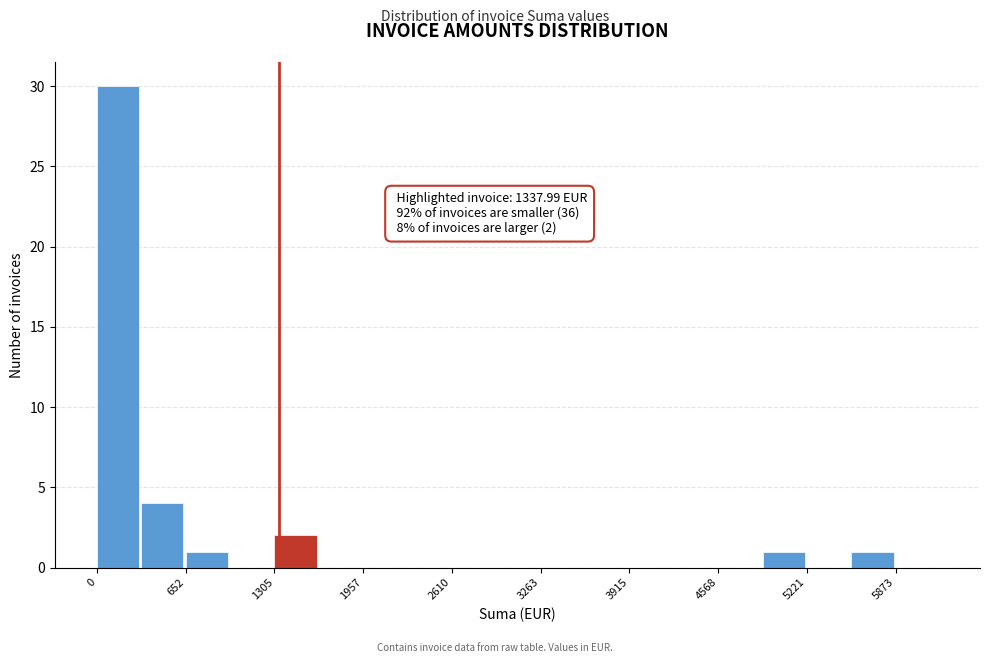

Around what value on the x-axis is the tallest bar? Give the approximate position of its centre, as read against the axis.

200